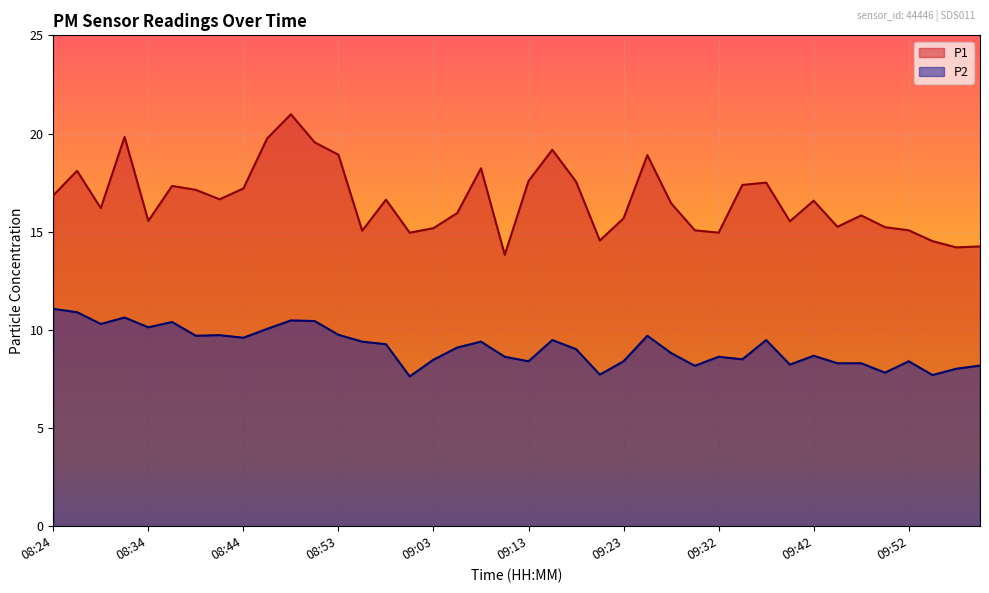

Where does the P2 series first go above 9?

08:24